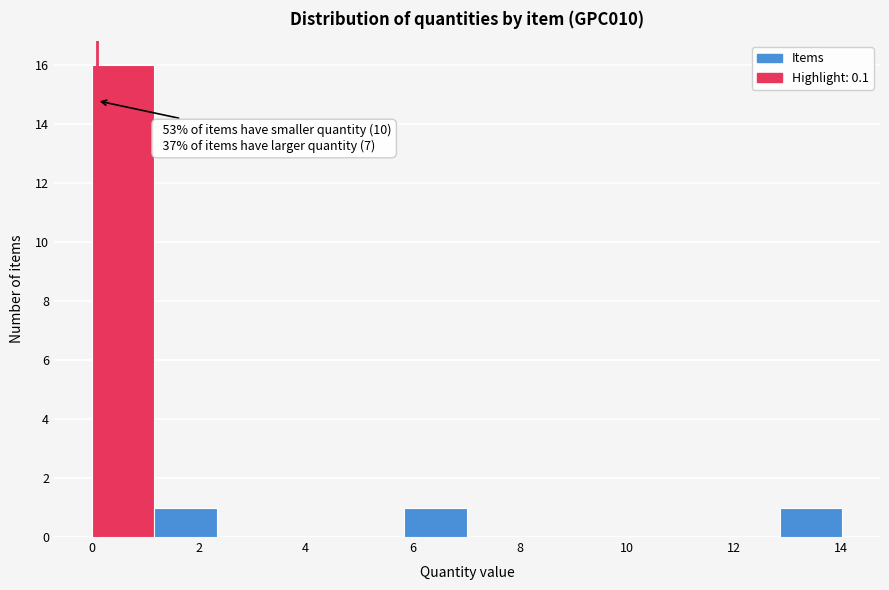

Which range on the x-axis has the tallest bar?

0.0 to 1.2